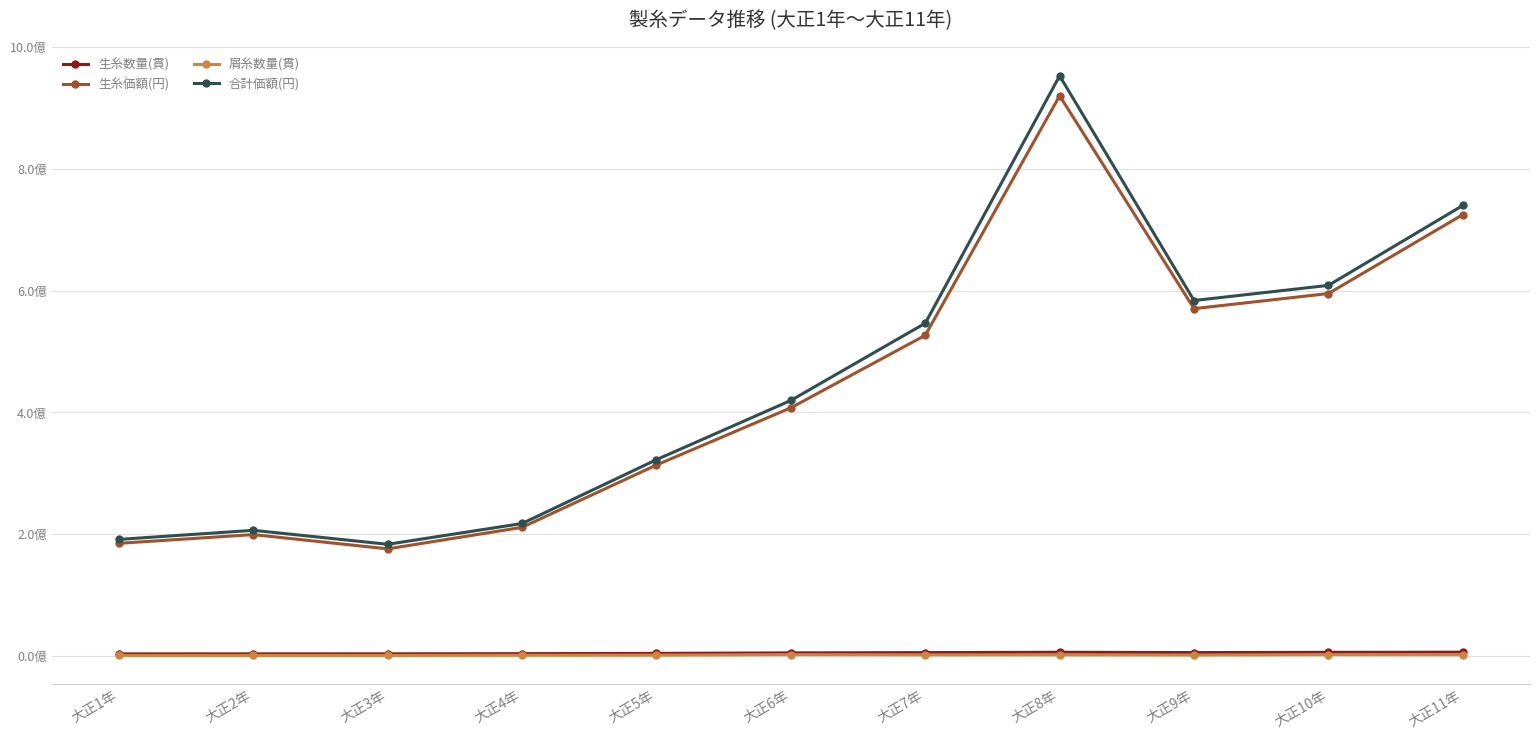

What is the maximum value shown in the chart?

952732268